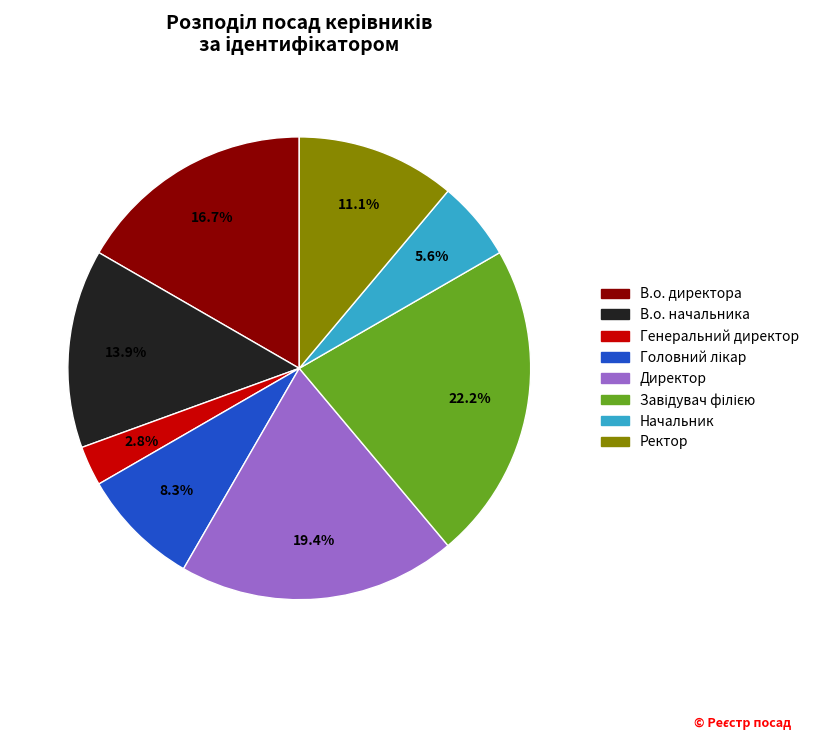

Approximately how many times larger is the value at Ректор compared to Начальник?

2.0